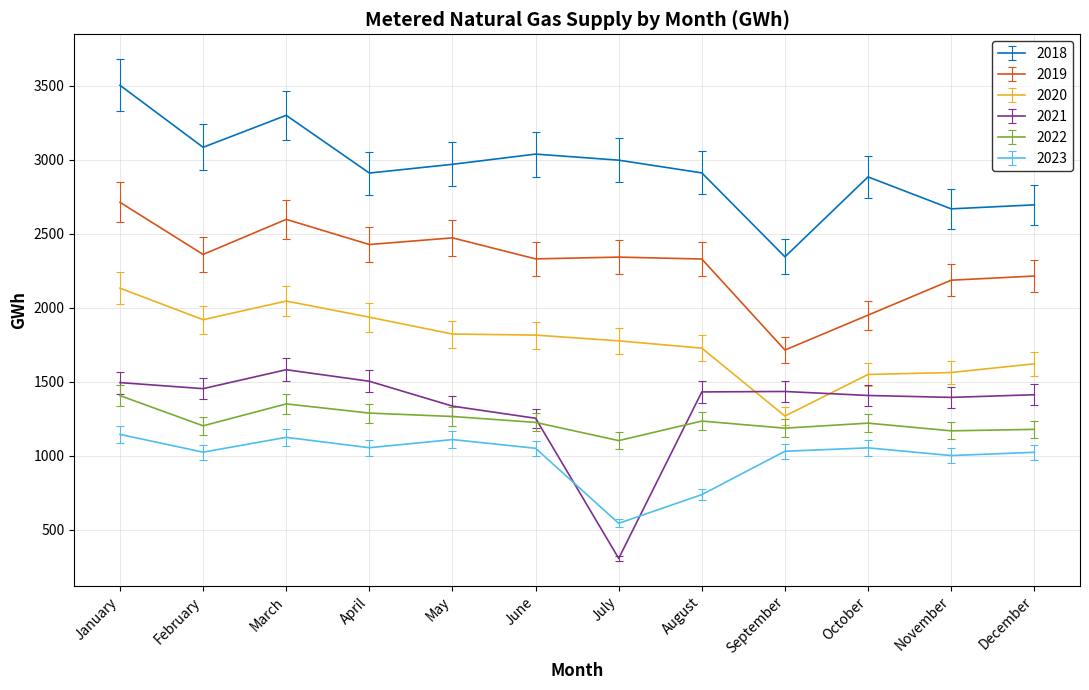

How many lines are shown in the chart?

6